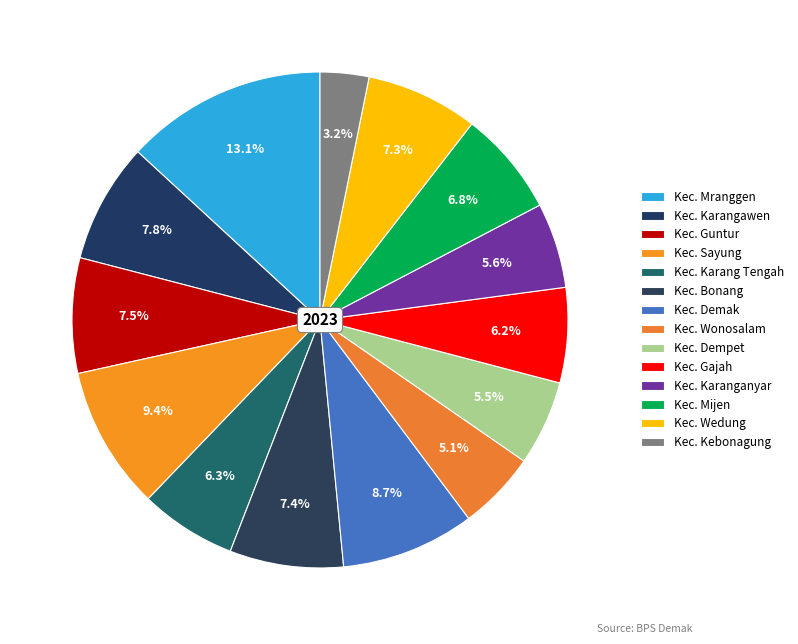

What is the ratio of the value at Kec. Mijen to the value at Kec. Demak?

0.8